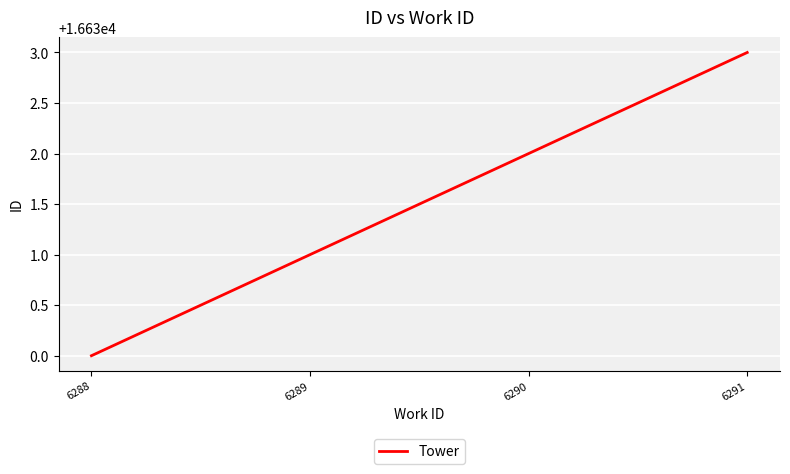

What is the ratio of the value at 6290 to the value at 6288?

1.0